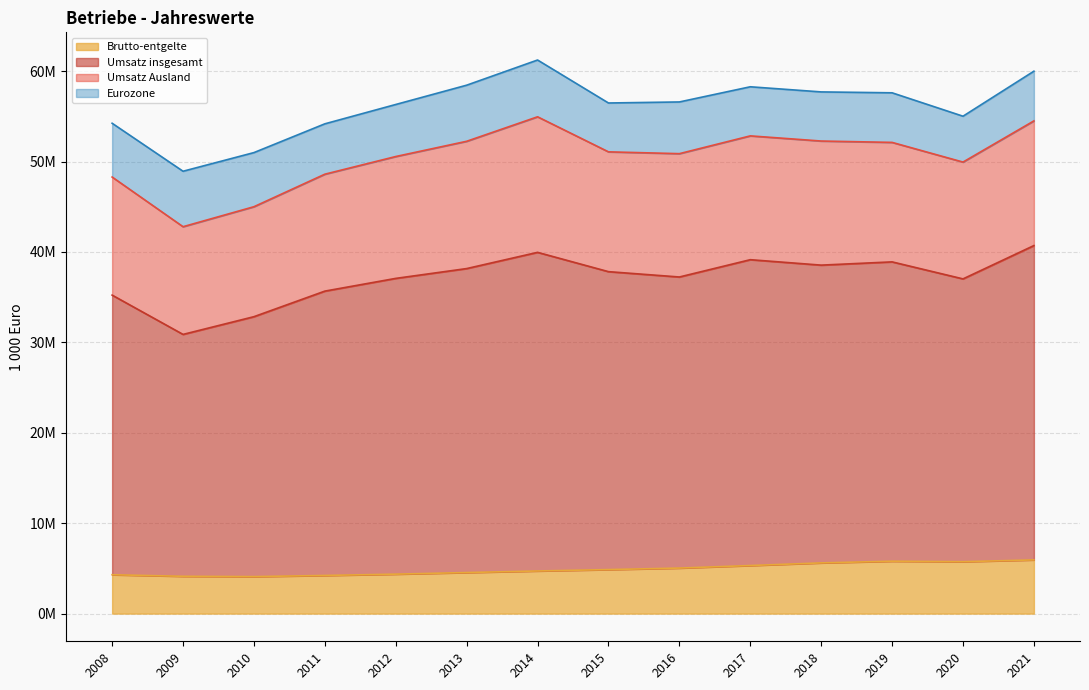

What are all the series names shown in the legend?

Brutto-entgelte, Umsatz insgesamt, Umsatz Ausland, Eurozone